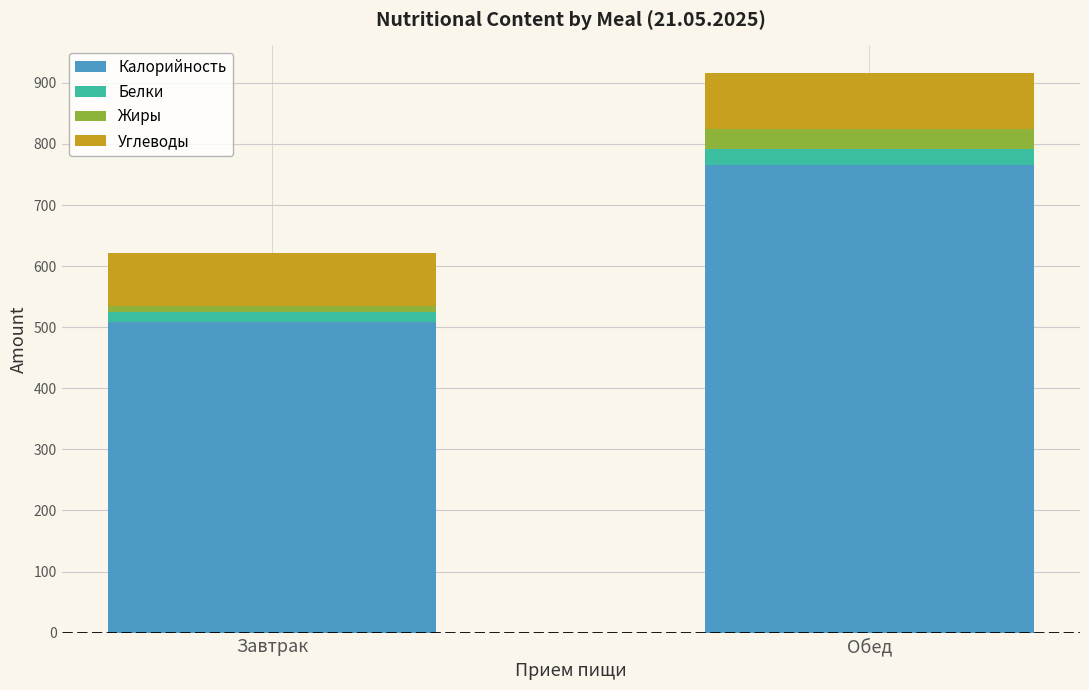

What is the total value across all series at Обед?

915.4